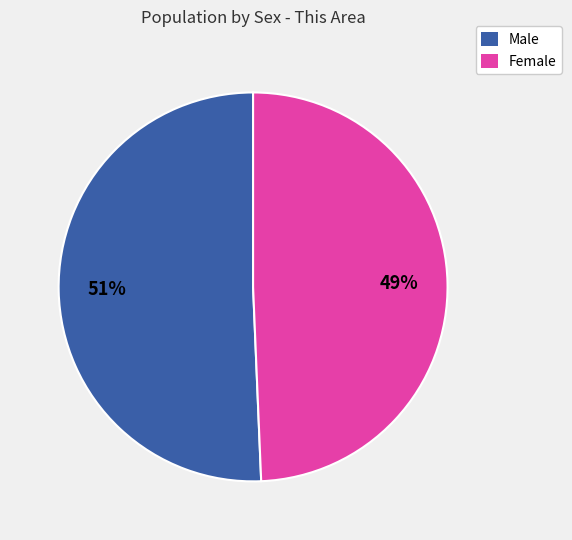

To the nearest percent, what is the combined percentage of Female and Male?

100%